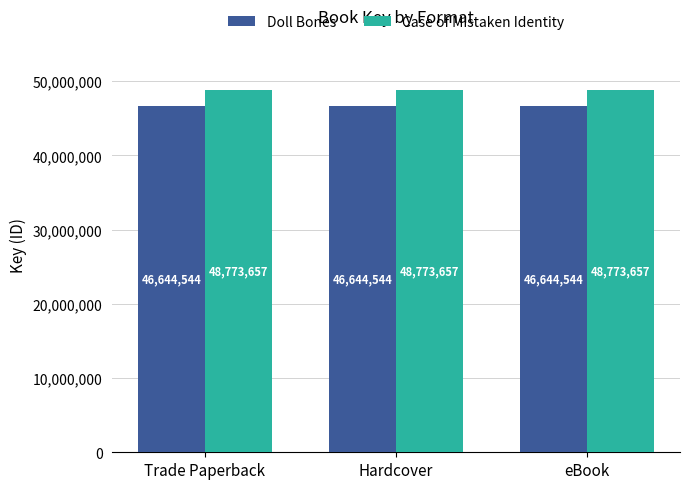

Is it true that Doll Bones equals 25620534 at Trade Paperback?

False